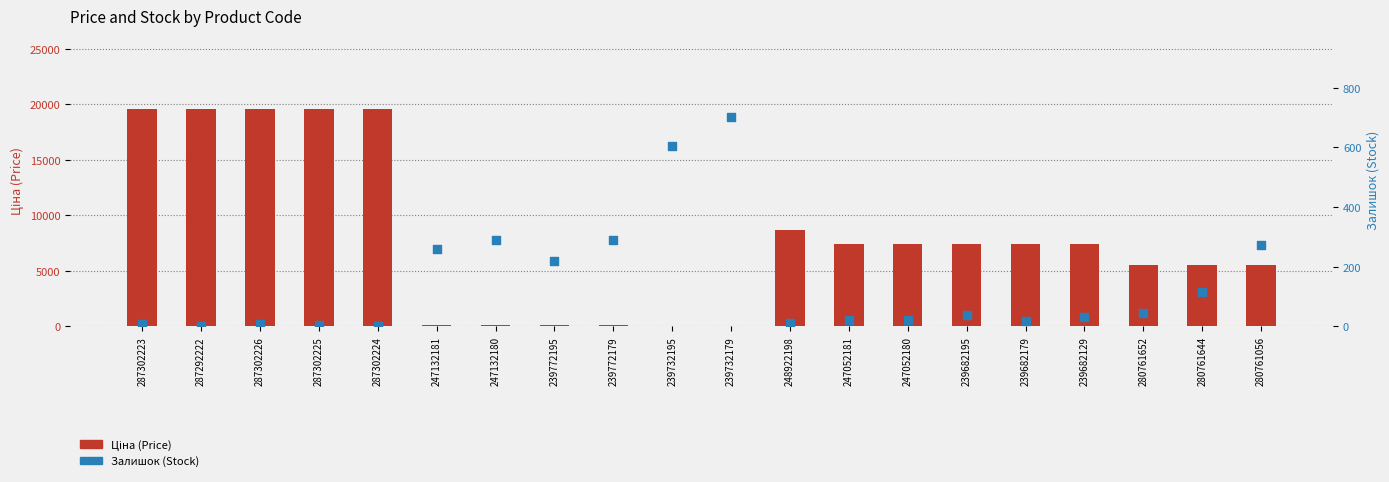

At how many categories does at least one series exceed 11453?

5